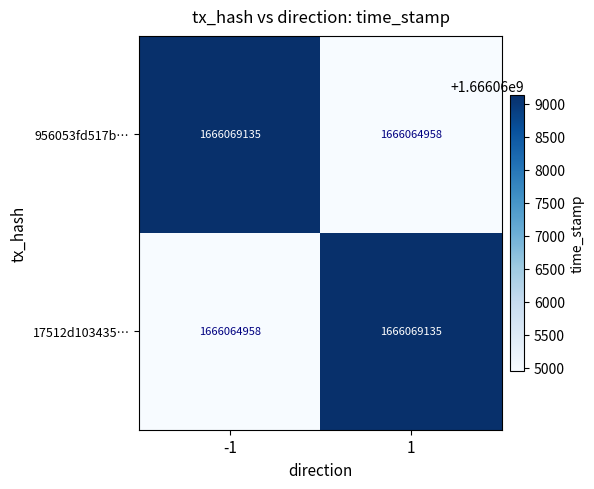

What is the minimum value shown in the chart?

1666064958